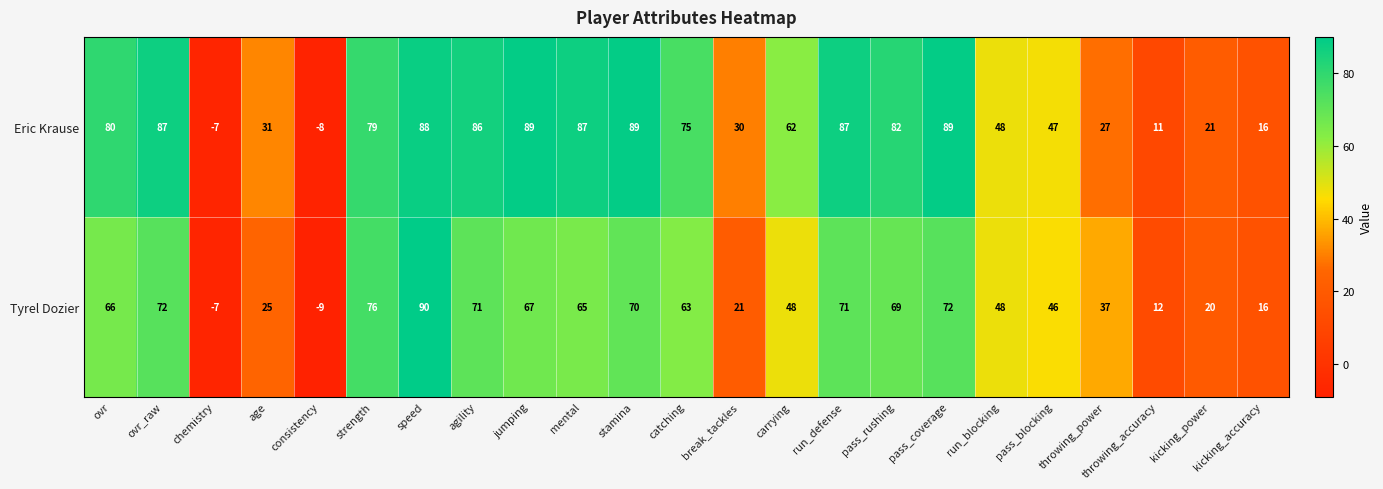

What is the spread (max minus min) of values at ovr_raw?

15